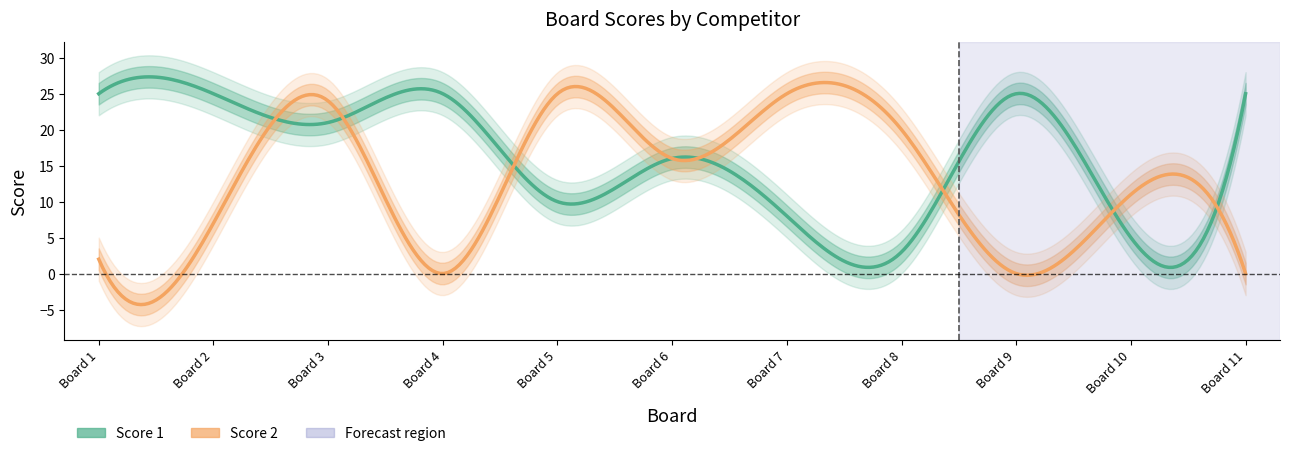

Which series changed the most between 7 and 10?

Score 2